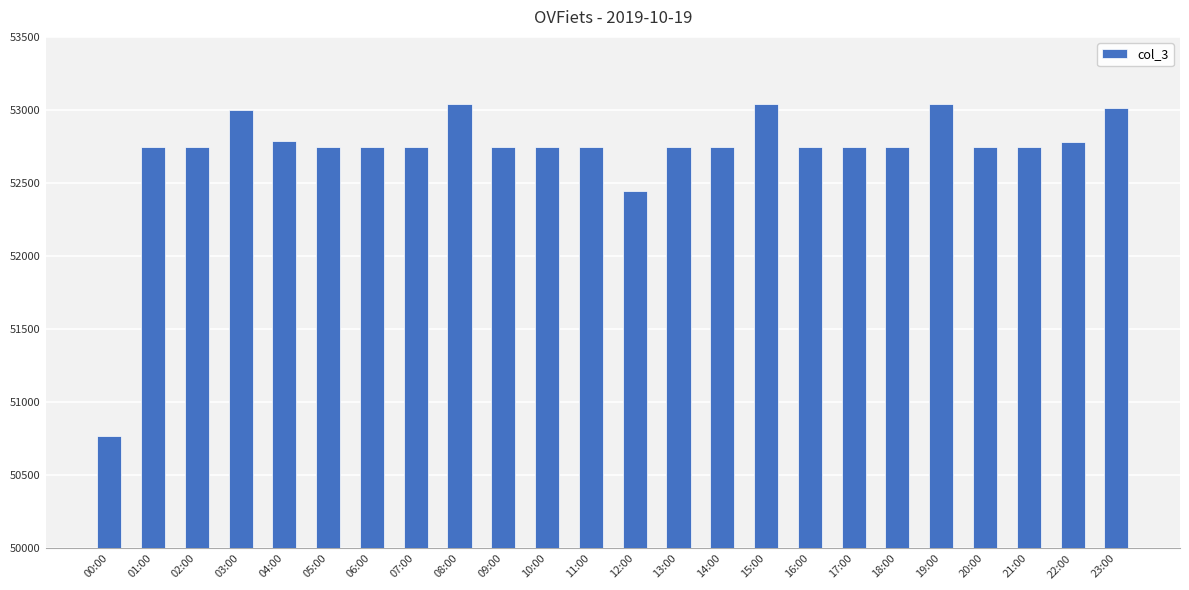

How many data points are less than 52746?

2